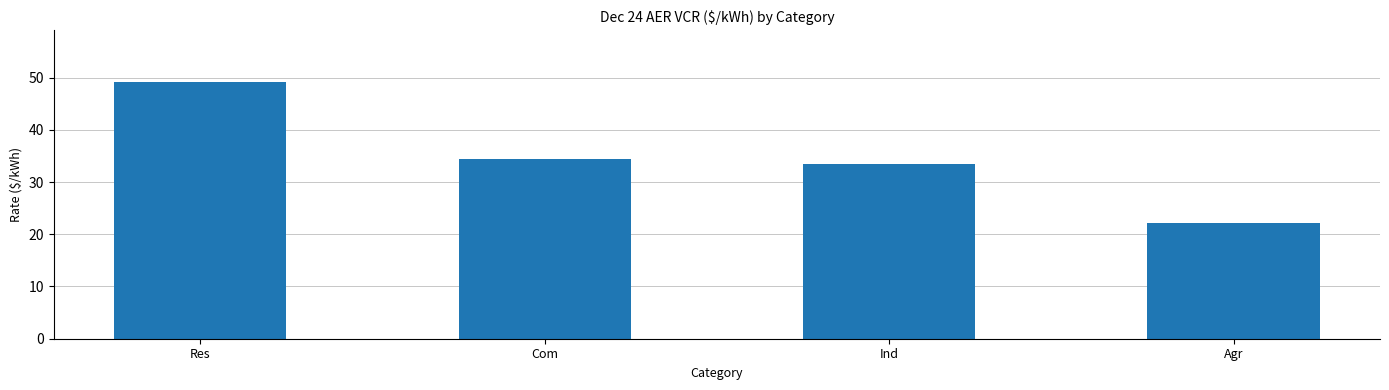

Which category has the lowest value across all series?

Agr